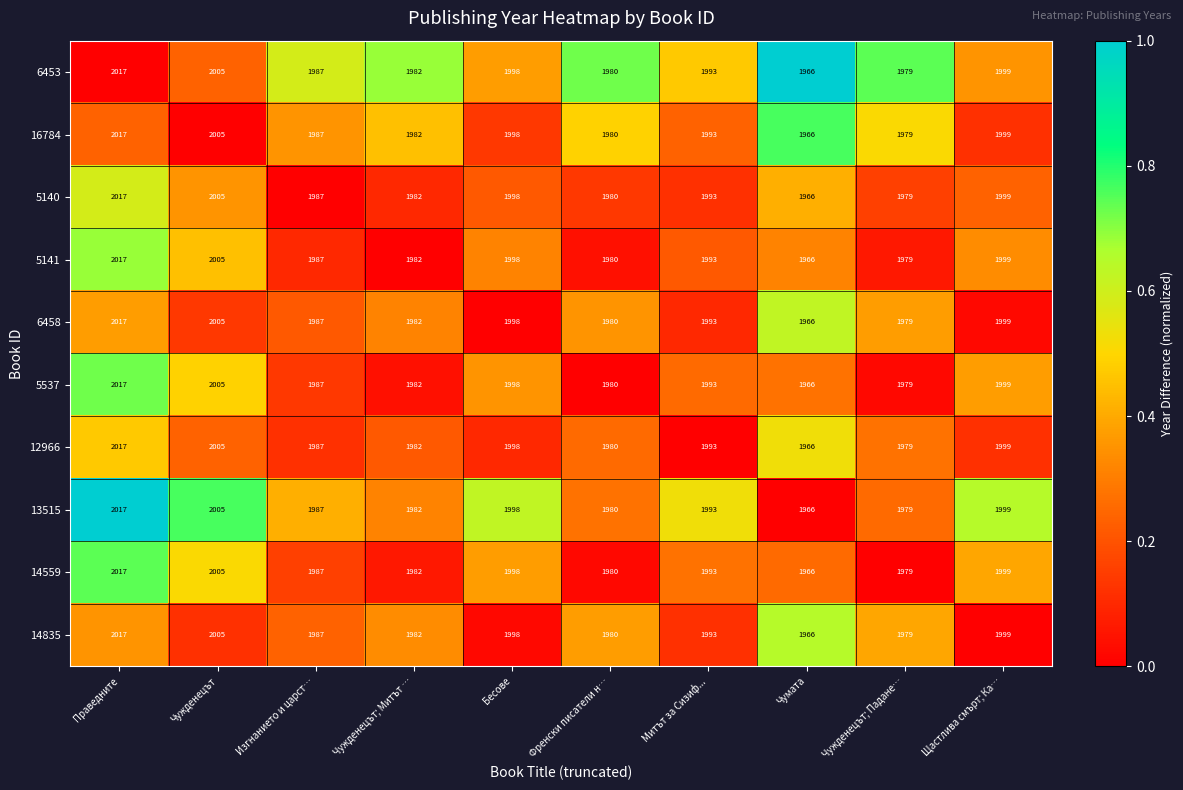

What is the approximate value of 13515 at Бесове, to the nearest 10?

2000